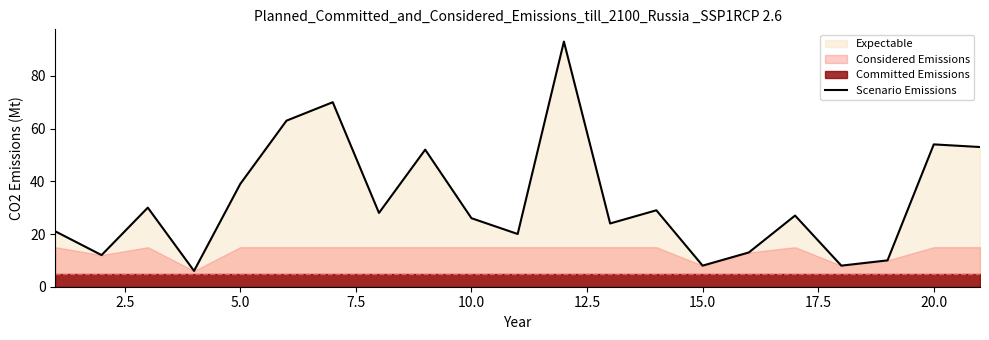

What is the sum of all values?

686